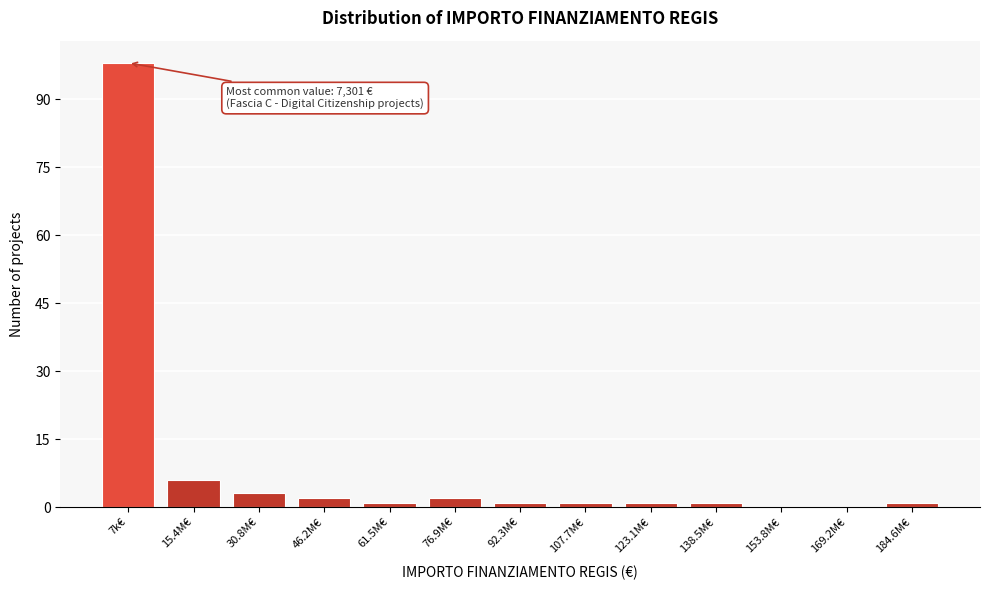

Reading right to left, what are all the values shown in this chart?

184.6M€=1	169.2M€=0	153.8M€=0	138.5M€=1	123.1M€=1	107.7M€=1	92.3M€=1	76.9M€=2	61.5M€=1	46.2M€=2	30.8M€=3	15.4M€=6	7k€=98